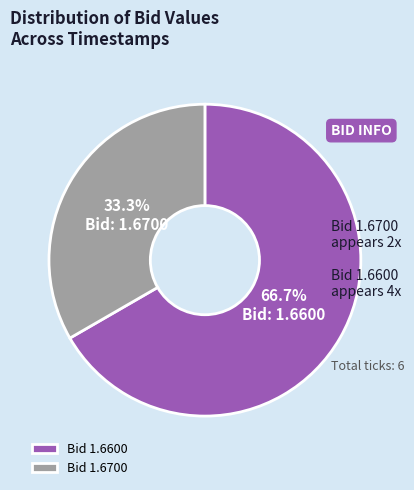

Which has a higher value, Bid 1.6600 or Bid 1.6700?

Bid 1.6600